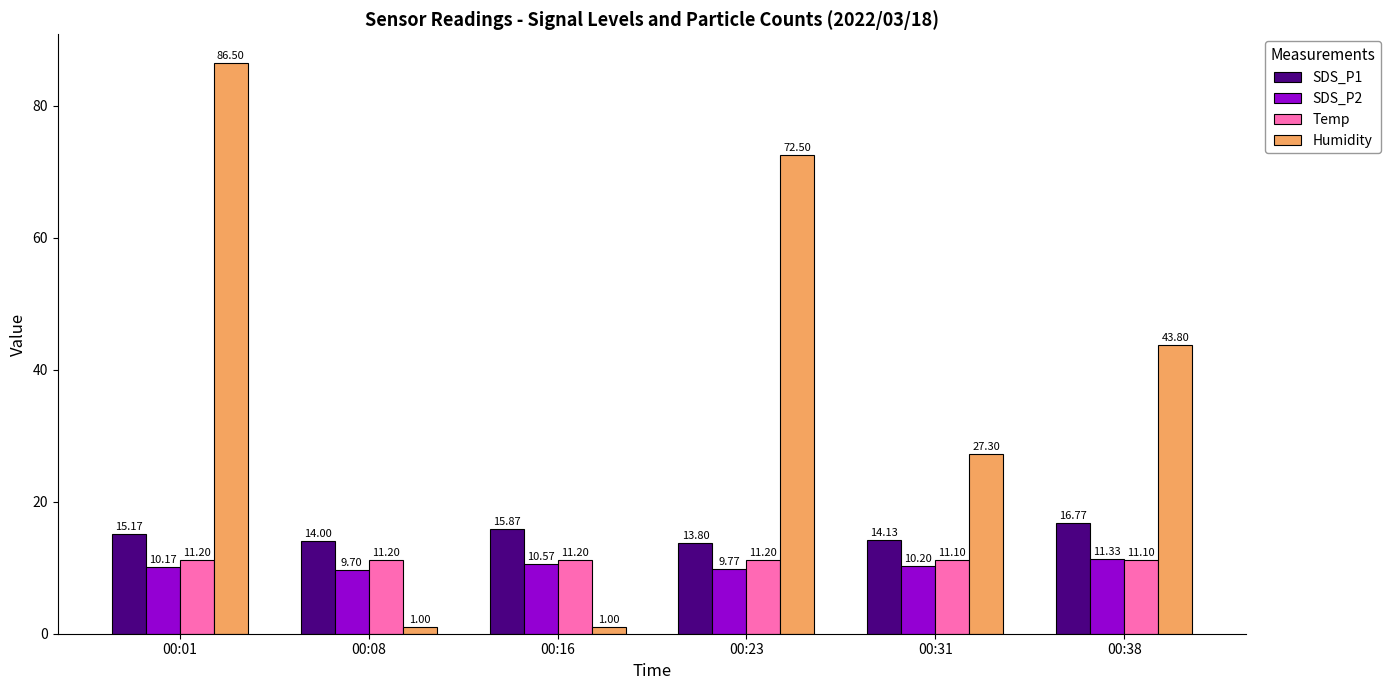

What is the difference between the maximum and minimum values in the SDS_P1 series?

3.0